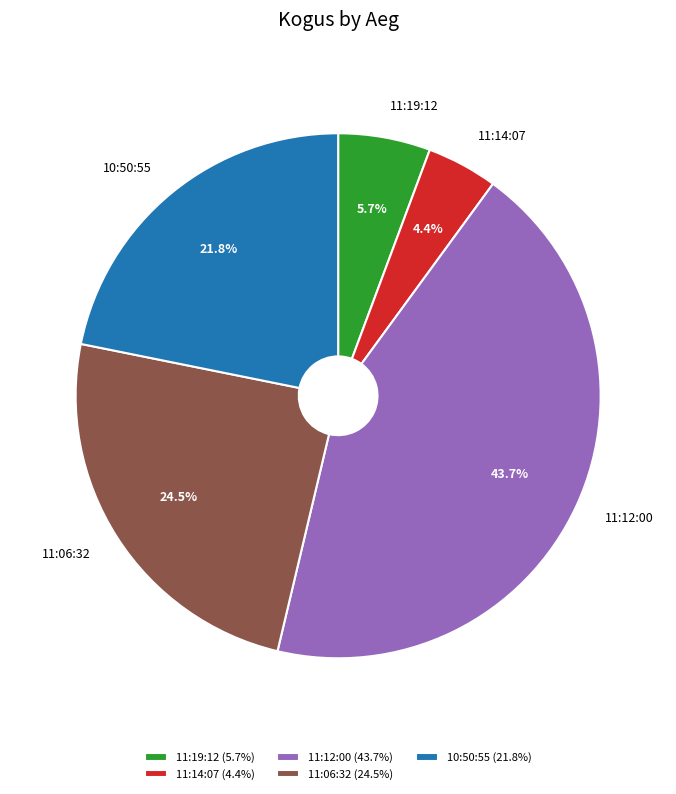

Count the number of slices in the pie.

5